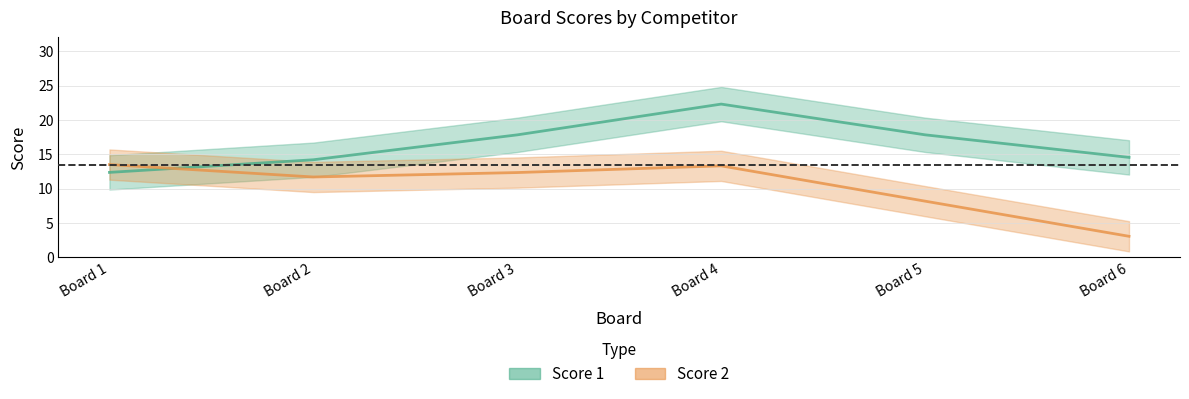

What is the value of the 4th point from the left?

13.3